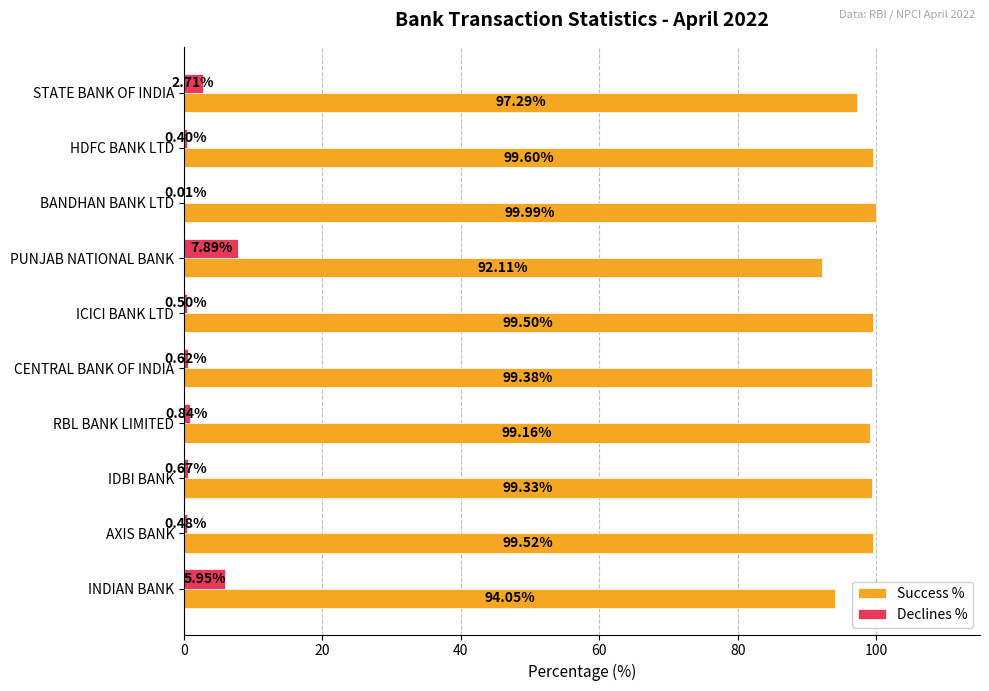

Which series has the largest total across all categories?

Success %